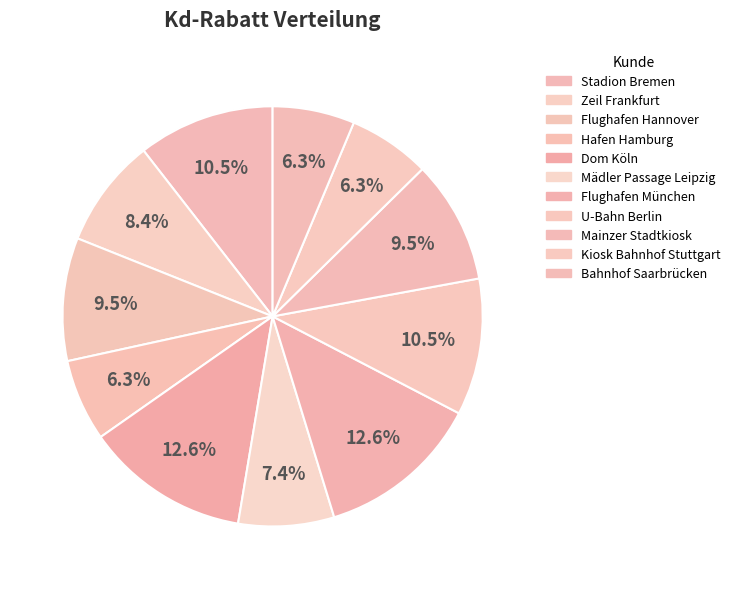

To the nearest percent, what is the combined percentage of Hafen Hamburg and Flughafen München?

19%